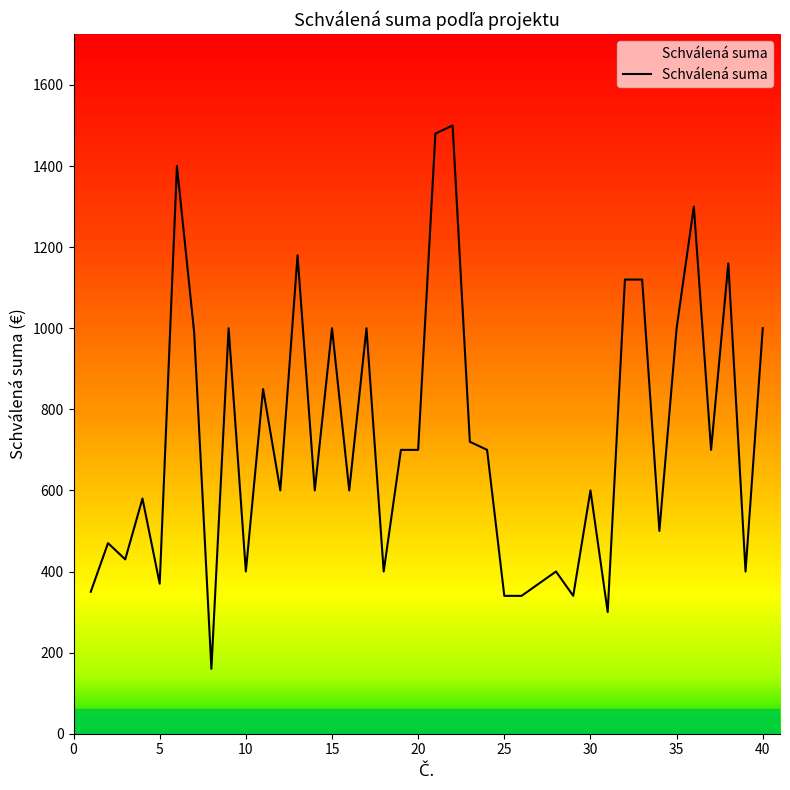

Does the chart have visible grid lines?

No